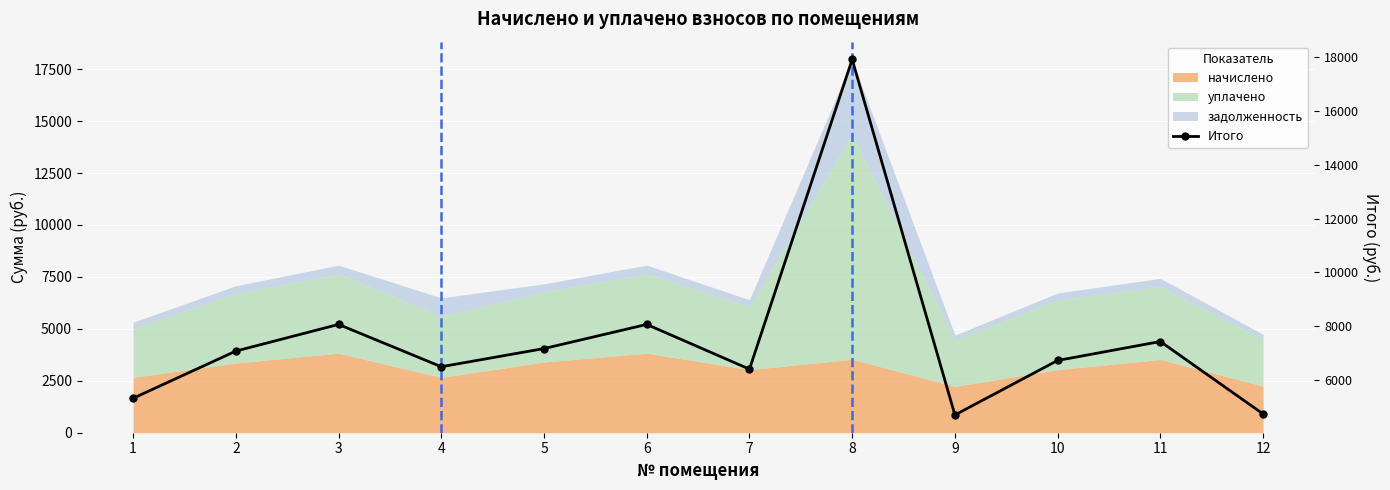

How many categories are shown in the chart?

12